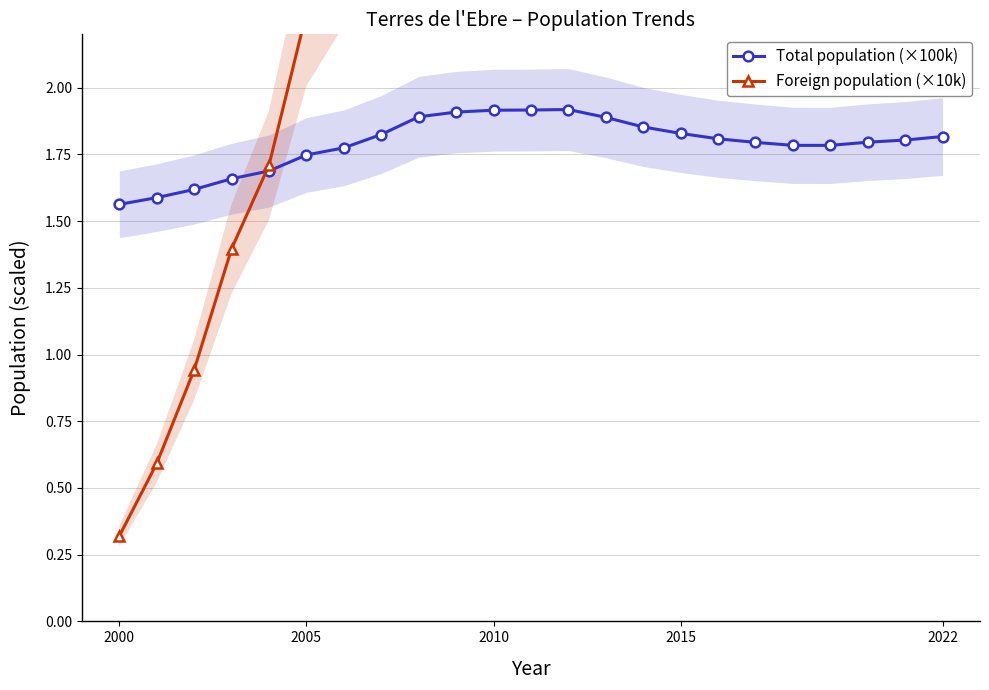

Reading left to right, transcribe all the data shown in this chart.

Total population (×100k): 1.6	1.6	1.6	1.7	1.7	1.7	1.8	1.8	1.9	1.9	1.9	1.9	1.9	1.9	1.9	1.8	1.8	1.8	1.8	1.8	1.8	1.8	1.8
Foreign population (×10k): 0.3	0.6	0.9	1.4	1.7	2.3	2.5	3.0	3.6	3.8	3.8	3.8	3.9	3.7	3.3	3.0	2.9	2.8	2.8	2.9	3.0	3.1	3.2